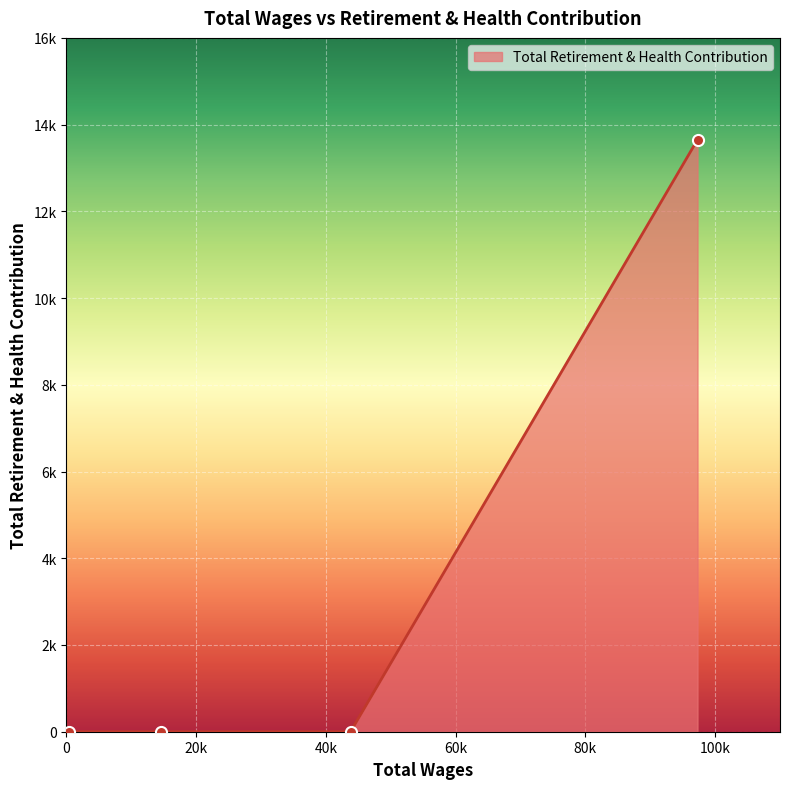

Does the chart have visible grid lines?

Yes